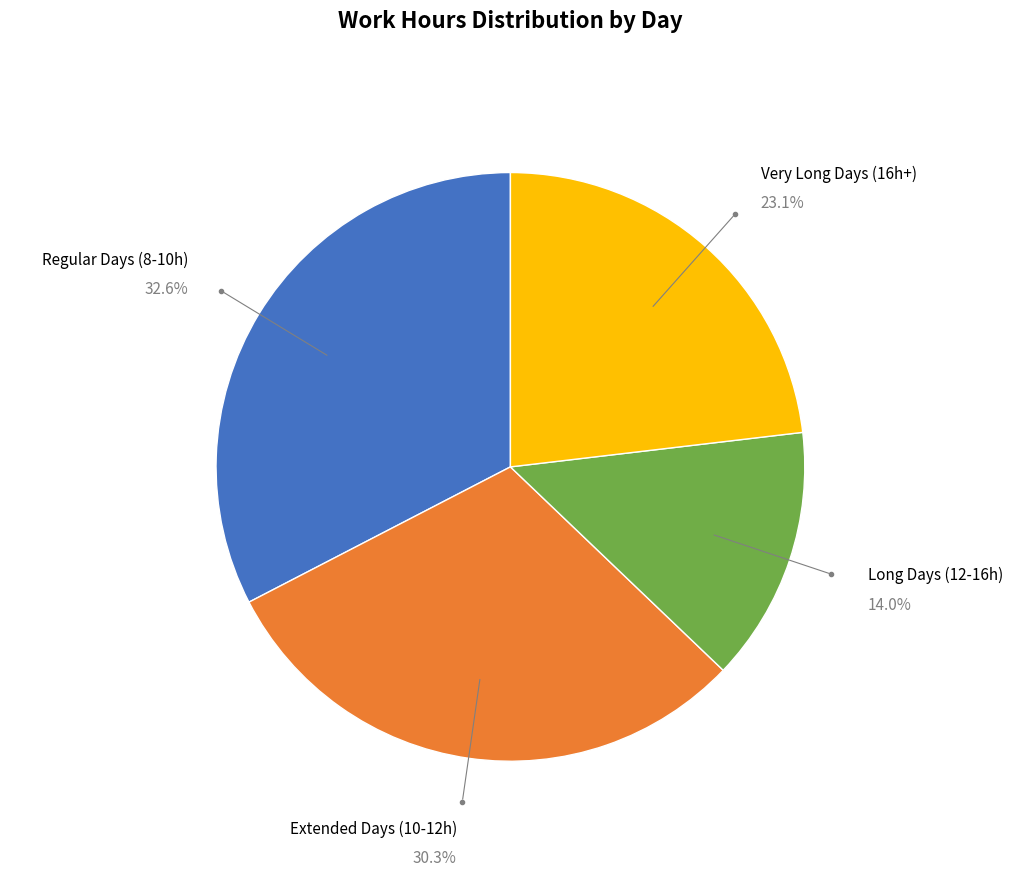

Rank the categories by value from lowest to highest.

Long Days (12-16h), Very Long Days (16h+), Extended Days (10-12h), Regular Days (8-10h)